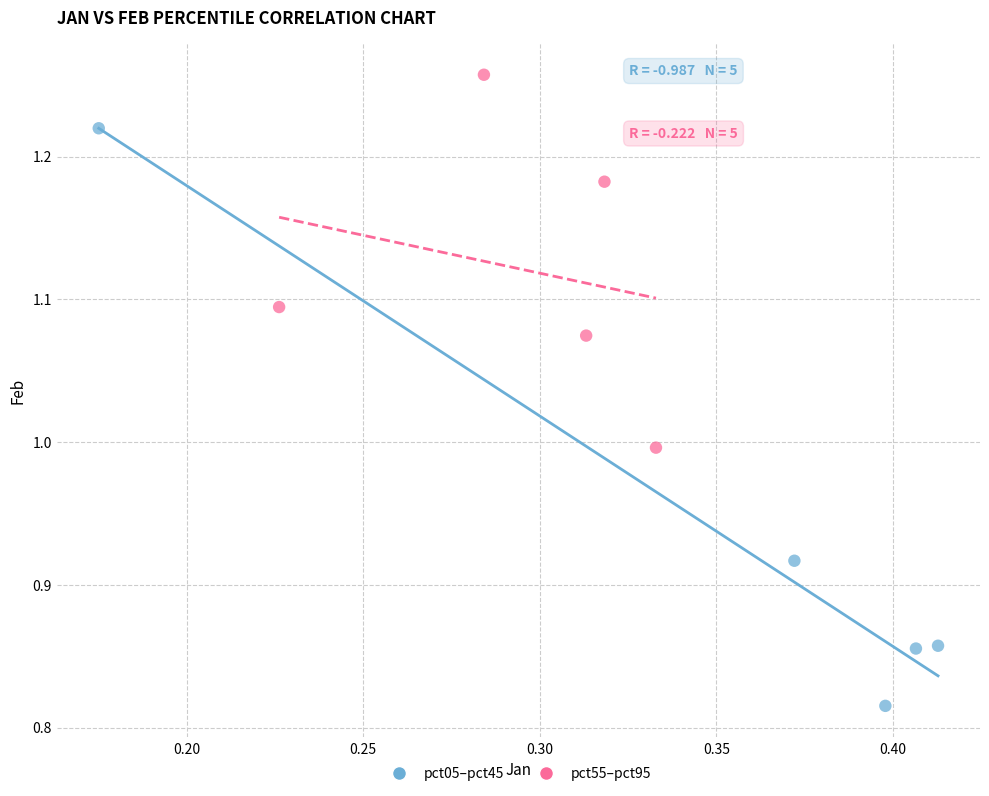

Which series has the largest Y range (max minus min)?

pct05–pct45